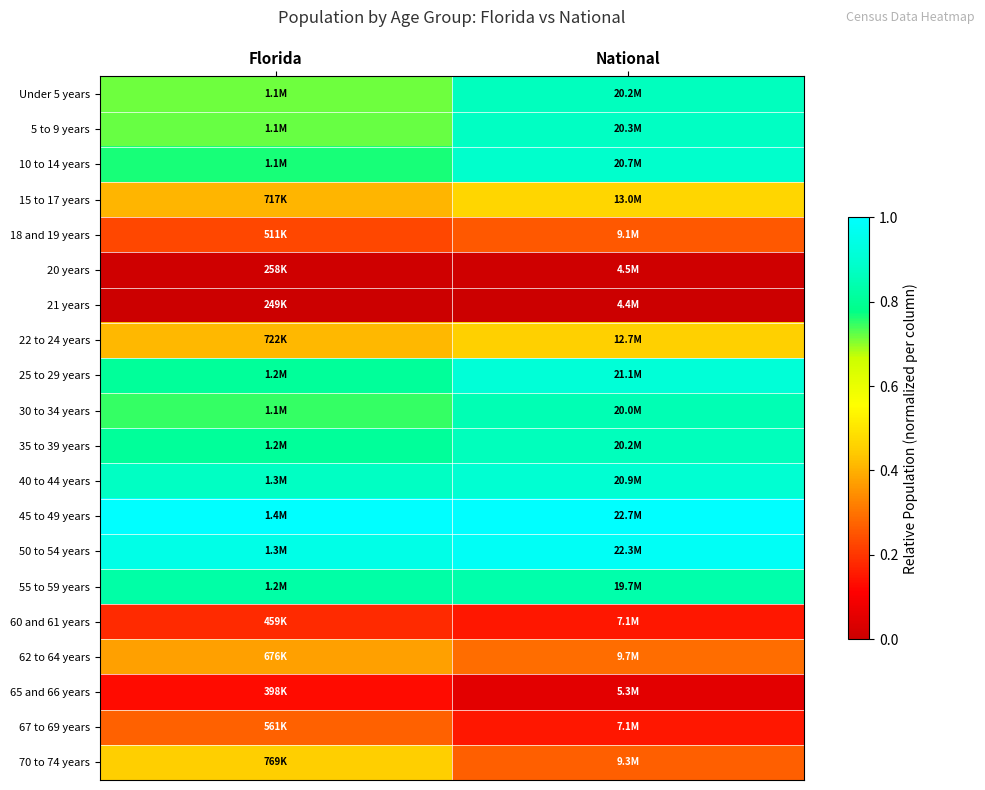

Rank the series at National from lowest to highest value.

21 years, 20 years, 65 and 66 years, 60 and 61 years, 67 to 69 years, 18 and 19 years, 70 to 74 years, 62 to 64 years, 22 to 24 years, 15 to 17 years, 55 to 59 years, 30 to 34 years, 35 to 39 years, Under 5 years, 5 to 9 years, 10 to 14 years, 40 to 44 years, 25 to 29 years, 50 to 54 years, 45 to 49 years